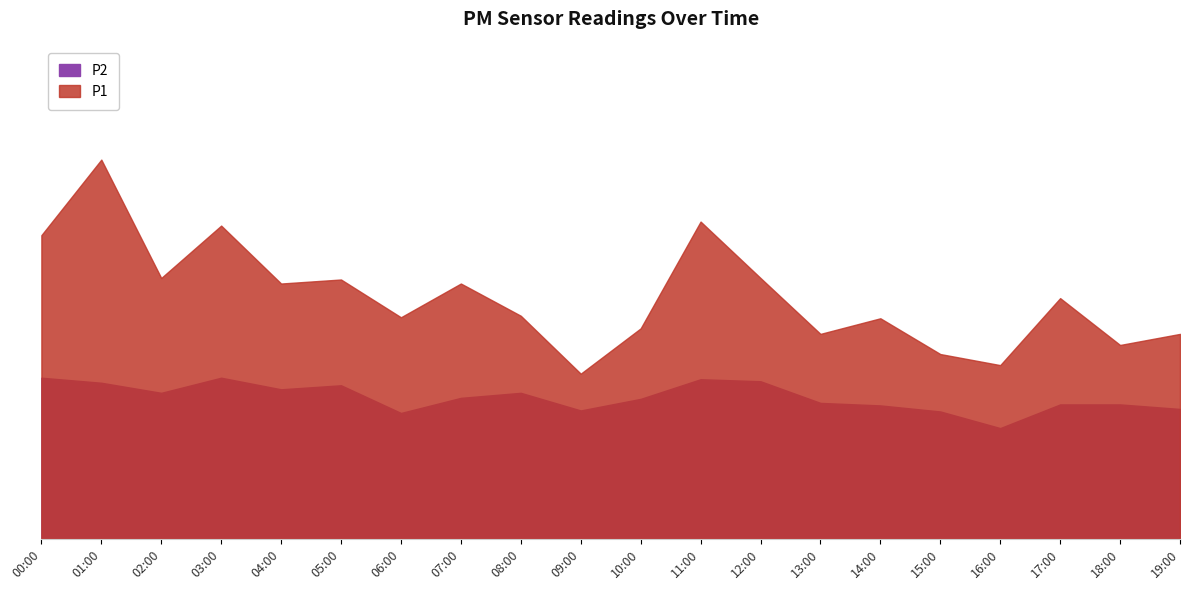

What is the difference between the maximum and minimum values in the P1 series?

4.2